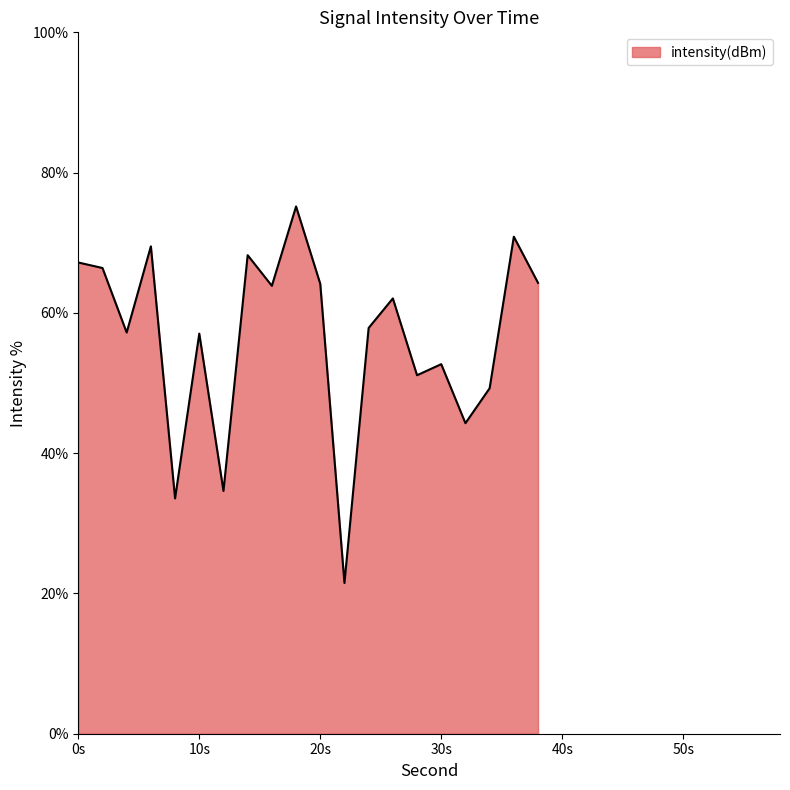

What is the maximum value shown in the chart?

75.2